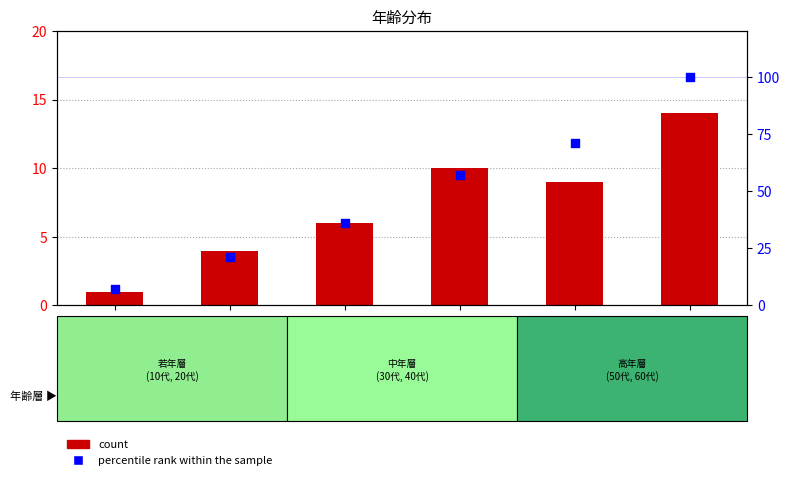

At how many categories does at least one series exceed 78?

1